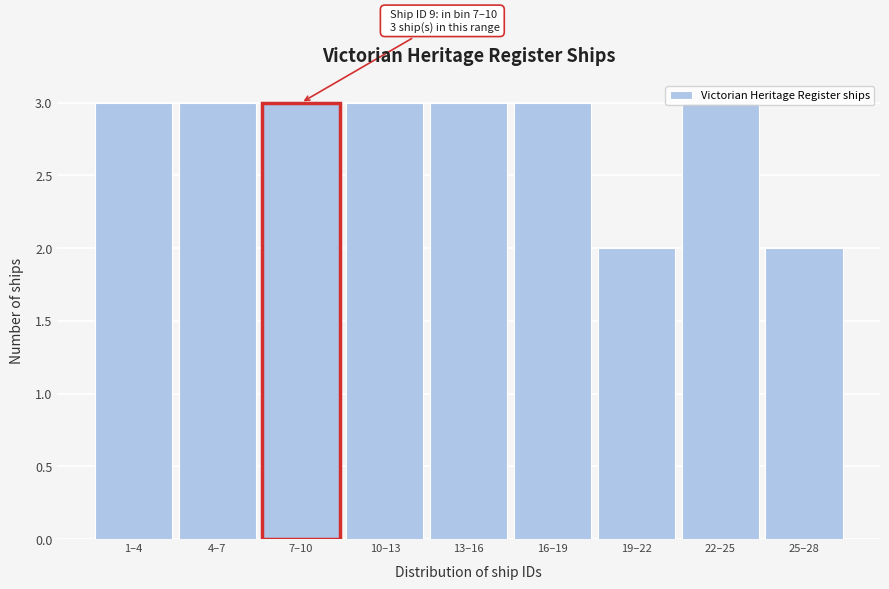

What is the maximum value shown in the chart?

3